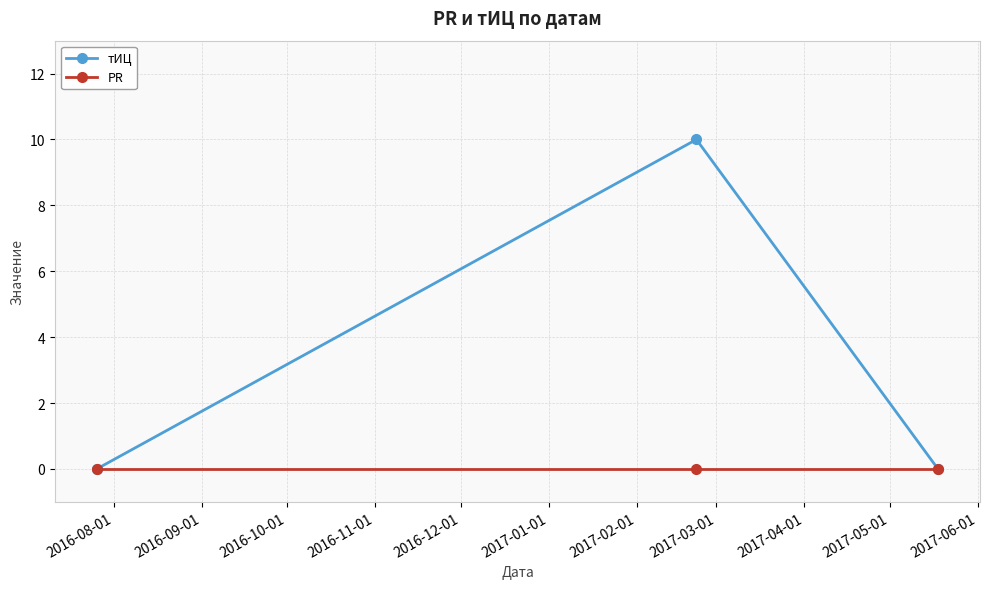

Reading left to right, what are all the values shown in this chart?

тИЦ: 0	10	0
PR: 0	0	0